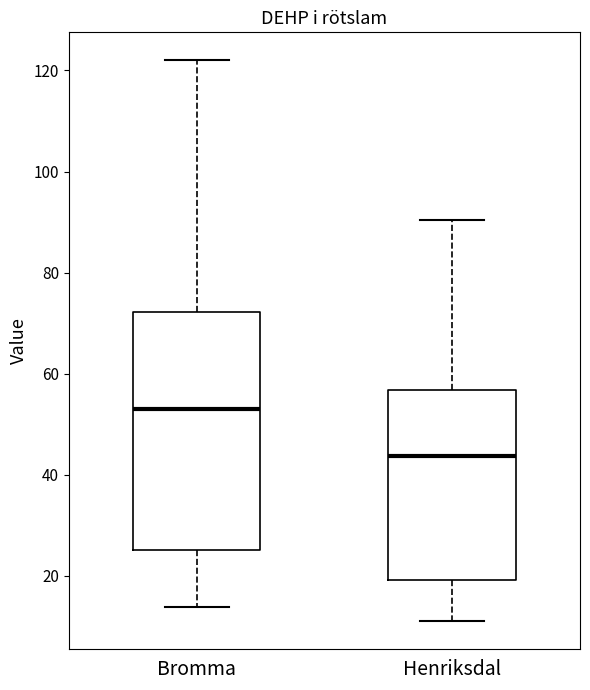

Which box's median line is the highest?

Bromma